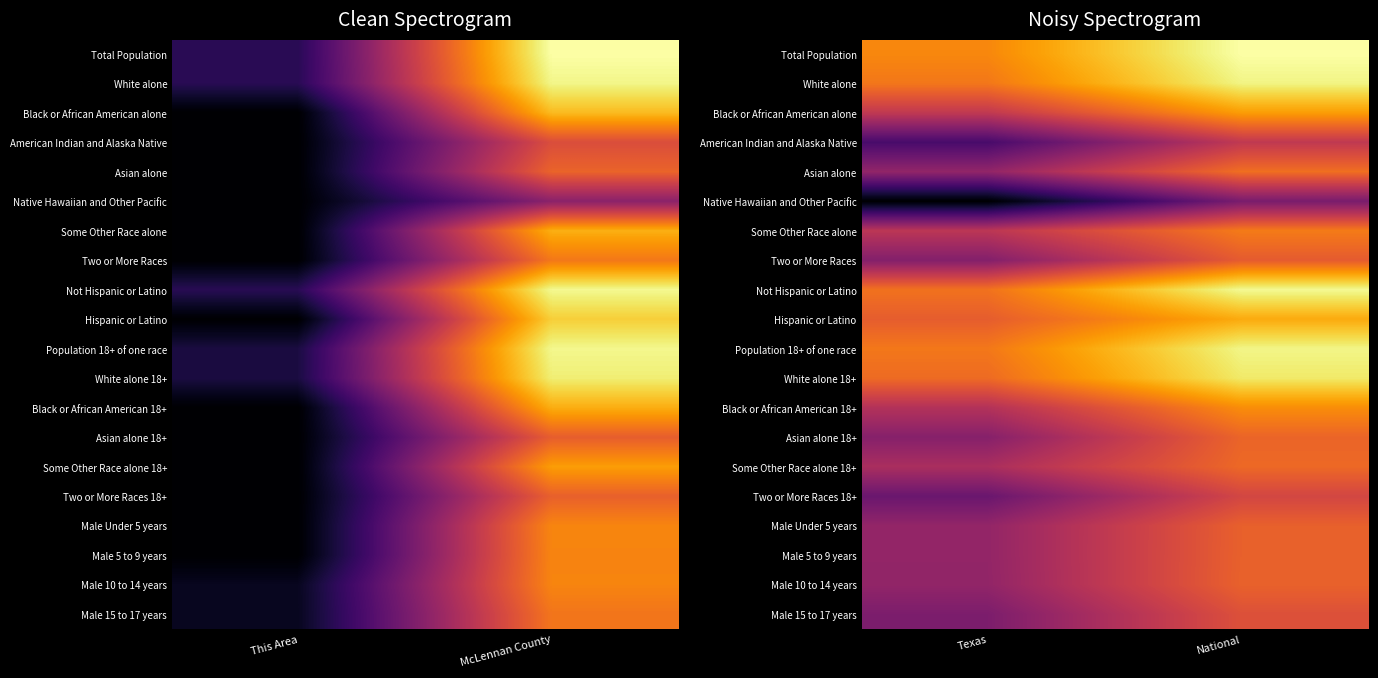

What is the difference between the highest and lowest values at National?

6.3